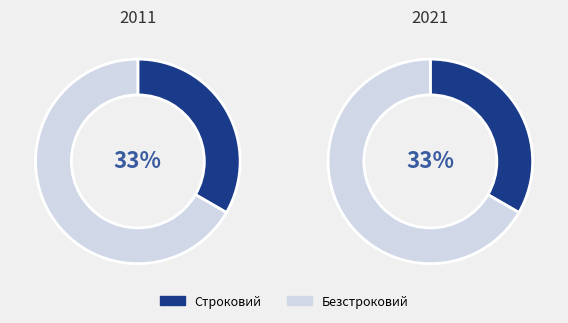

Does Строковий represent more than half of the total?

No